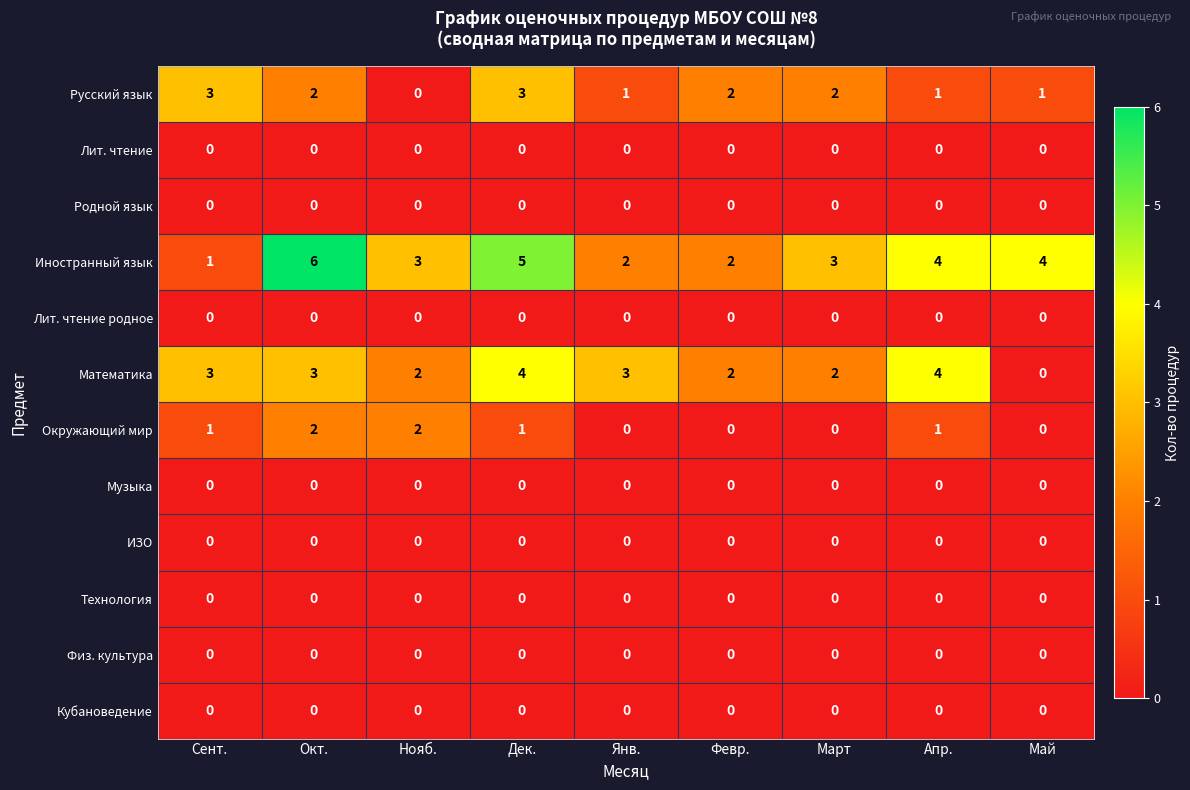

Which series has the widest spread of values?

Иностранный язык